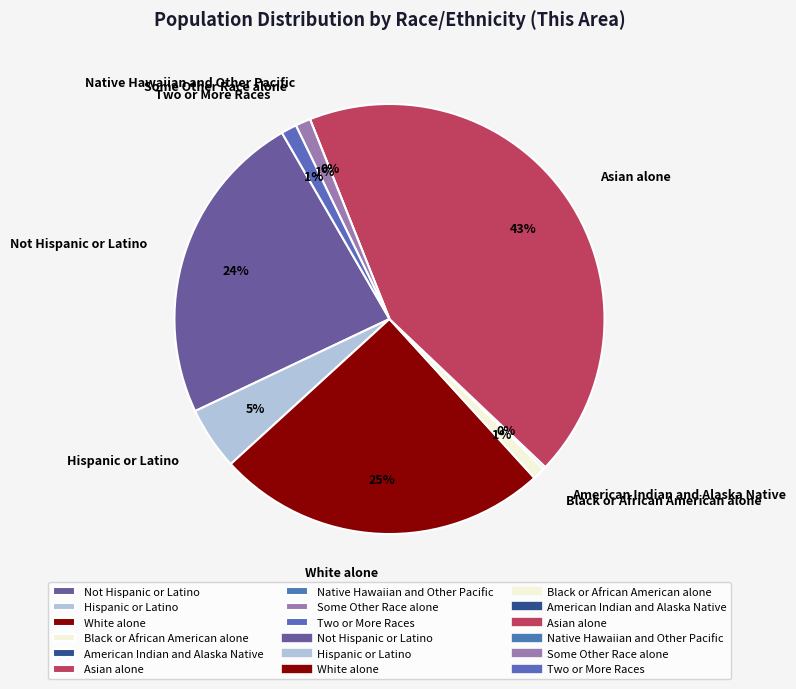

To the nearest percent, what is the difference between the Hispanic or Latino and Native Hawaiian and Other Pacific slice percentages?

5%